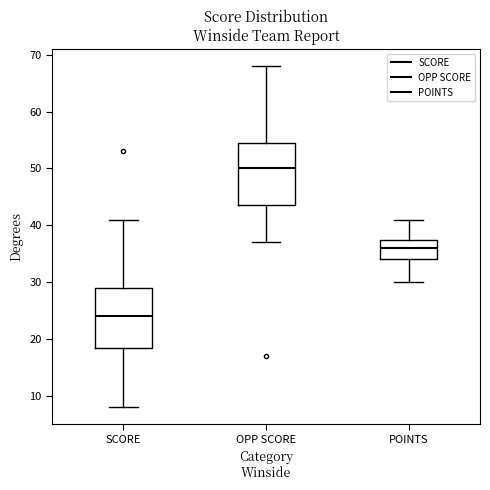

Which box has the lowest median line?

SCORE